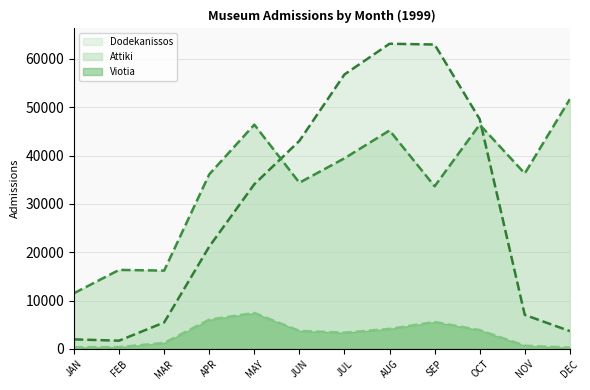

What is the spread (max minus min) of values at SEP?

57407